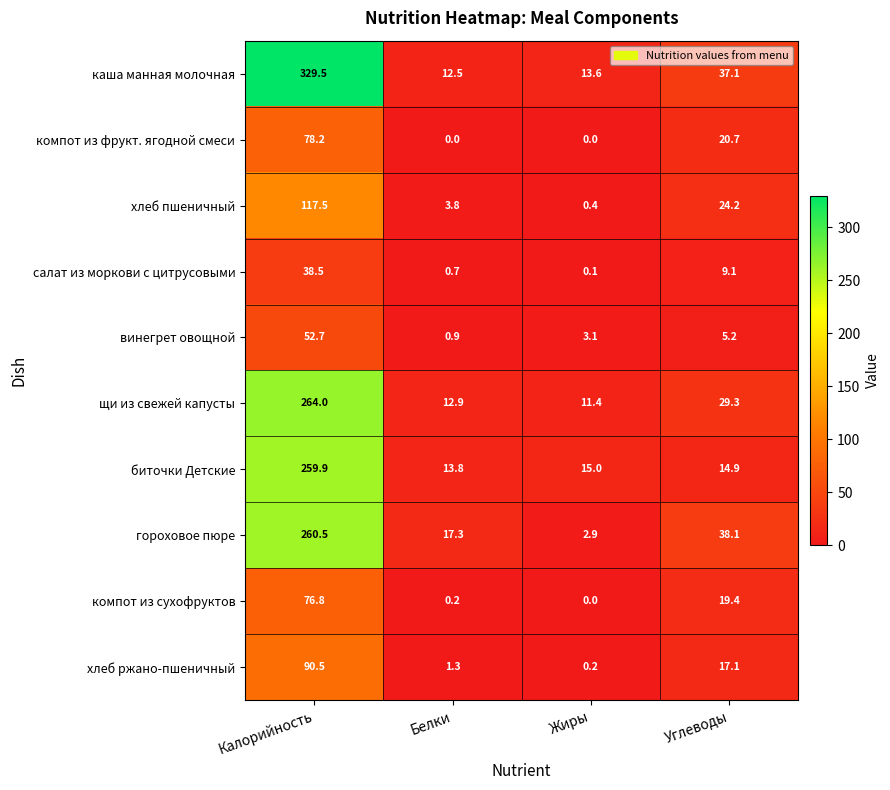

What is the sum of the каша манная молочная values at Белки and Калорийность?

342.0